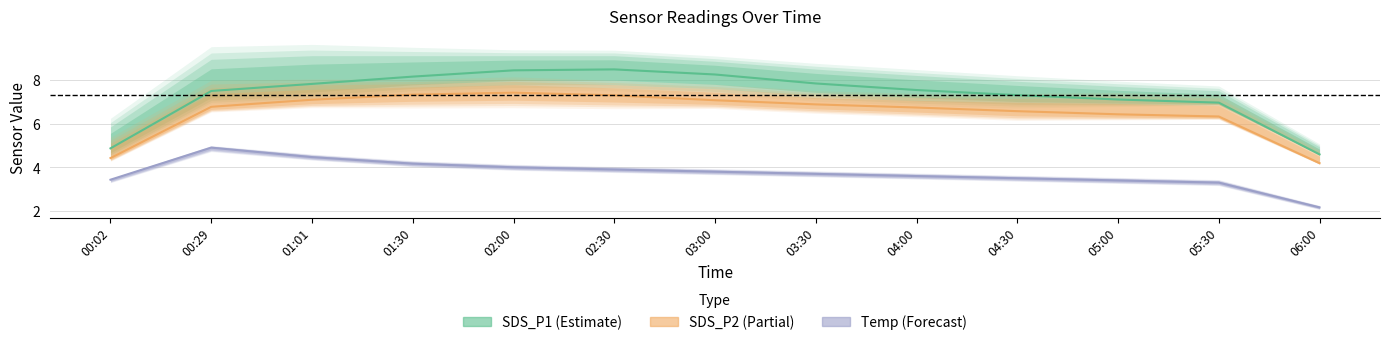

What position from the right is 01:30?

10